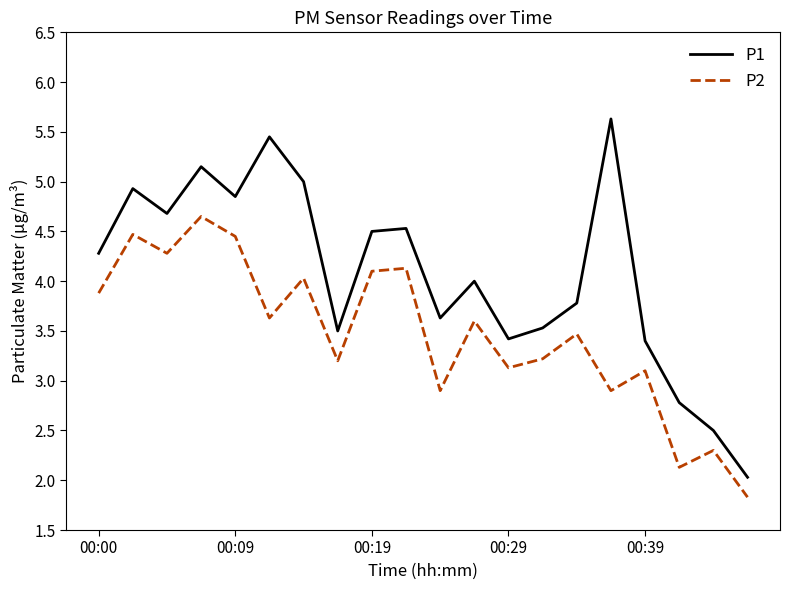

True or false: P1 and P2 intersect in this chart.

False